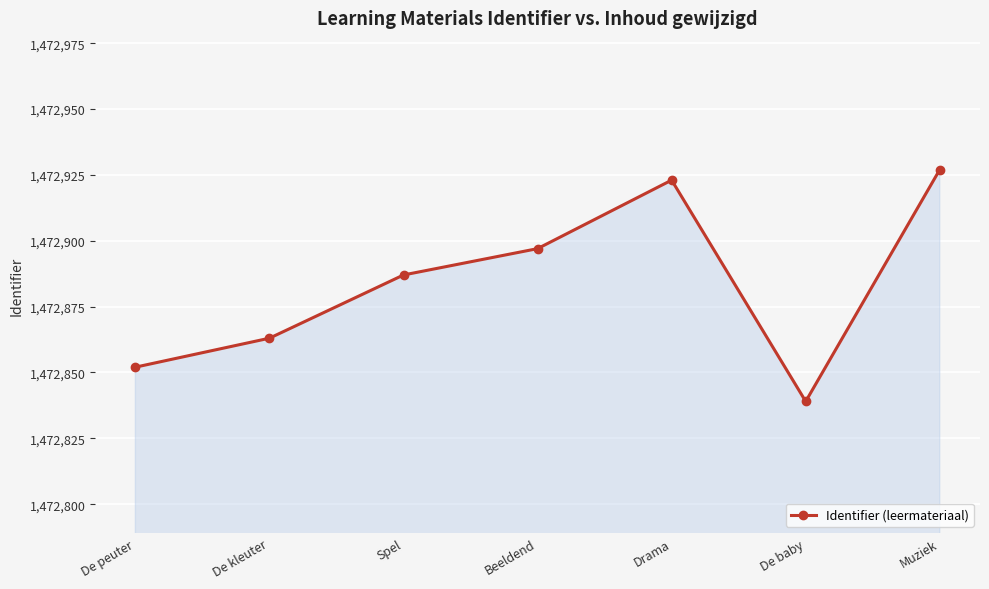

Is it true that the value at De kleuter is 932591?

False